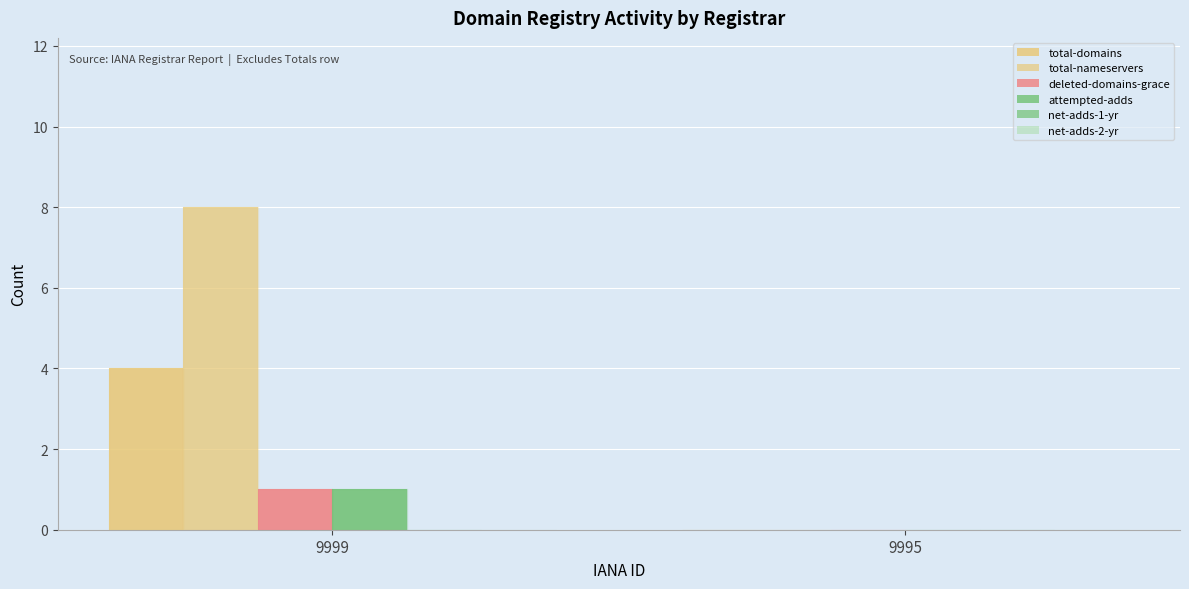

What is the difference between the maximum and minimum values in the deleted-domains-grace series?

1